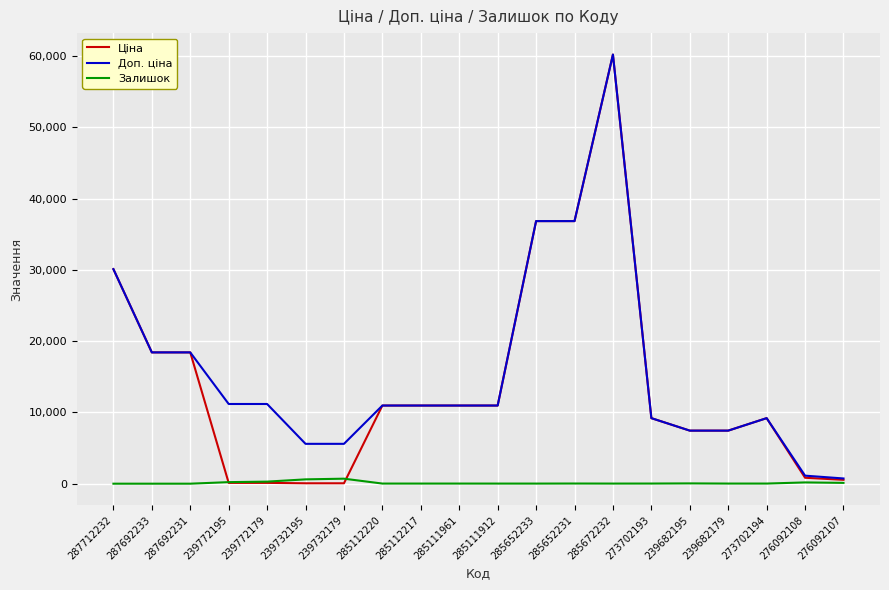

Is the value of Залишок at 276092107 greater than the value of Доп. ціна at 287692231?

No